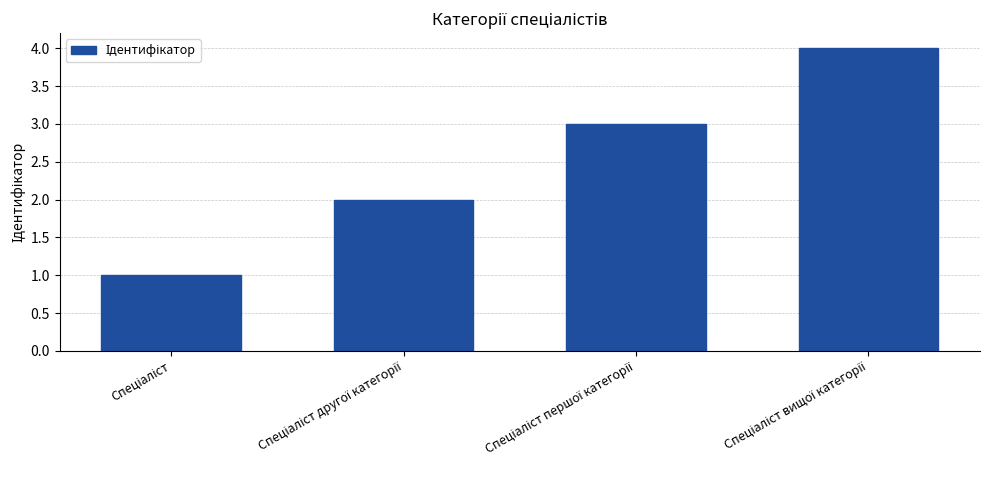

What is the difference between the maximum and minimum values?

3